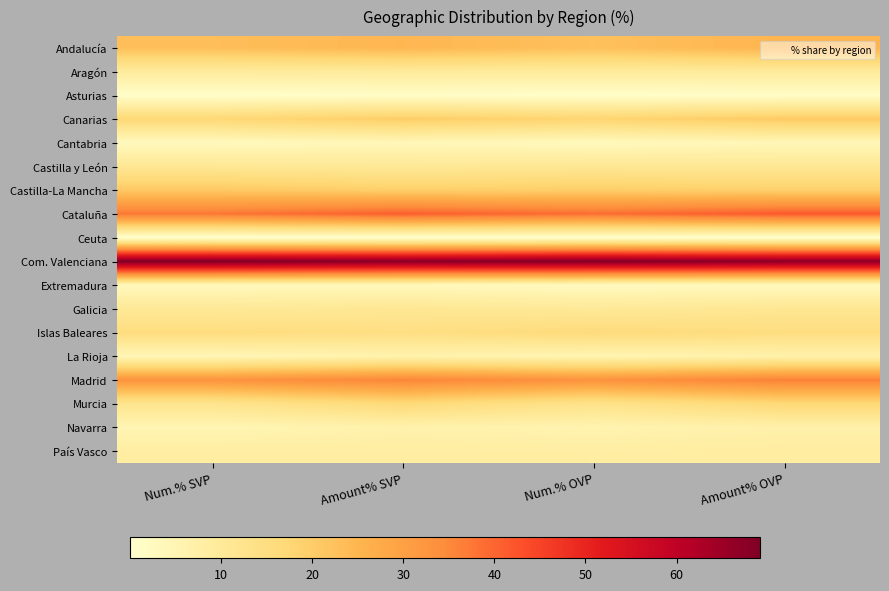

At Amount% SVP, list the series in order from largest to smallest.

Com. Valenciana, Cataluña, Madrid, Andalucía, Canarias, Castilla-La Mancha, Murcia, Islas Baleares, Galicia, Castilla y León, Aragón, País Vasco, Navarra, La Rioja, Cantabria, Extremadura, Asturias, Ceuta